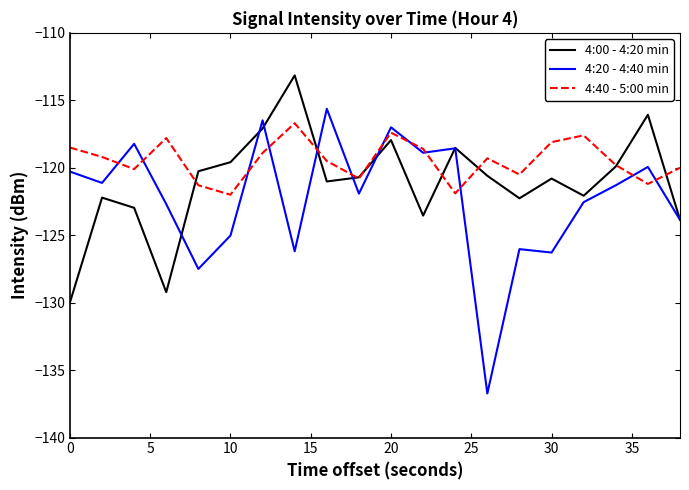

Which series has the widest spread of values?

4:20 - 4:40 min